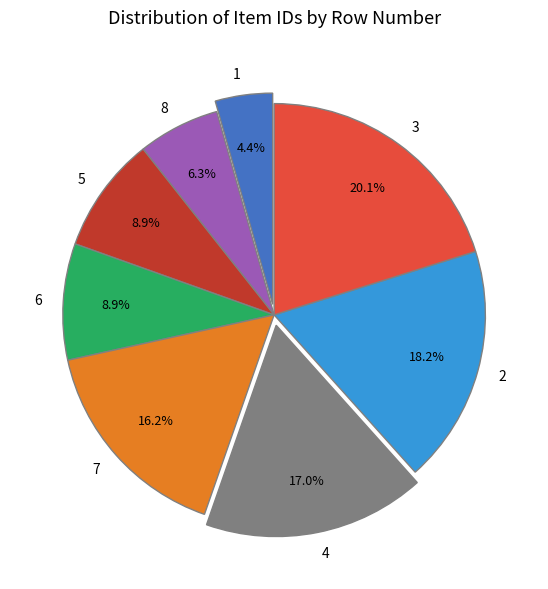

How many slices are in this pie chart?

8